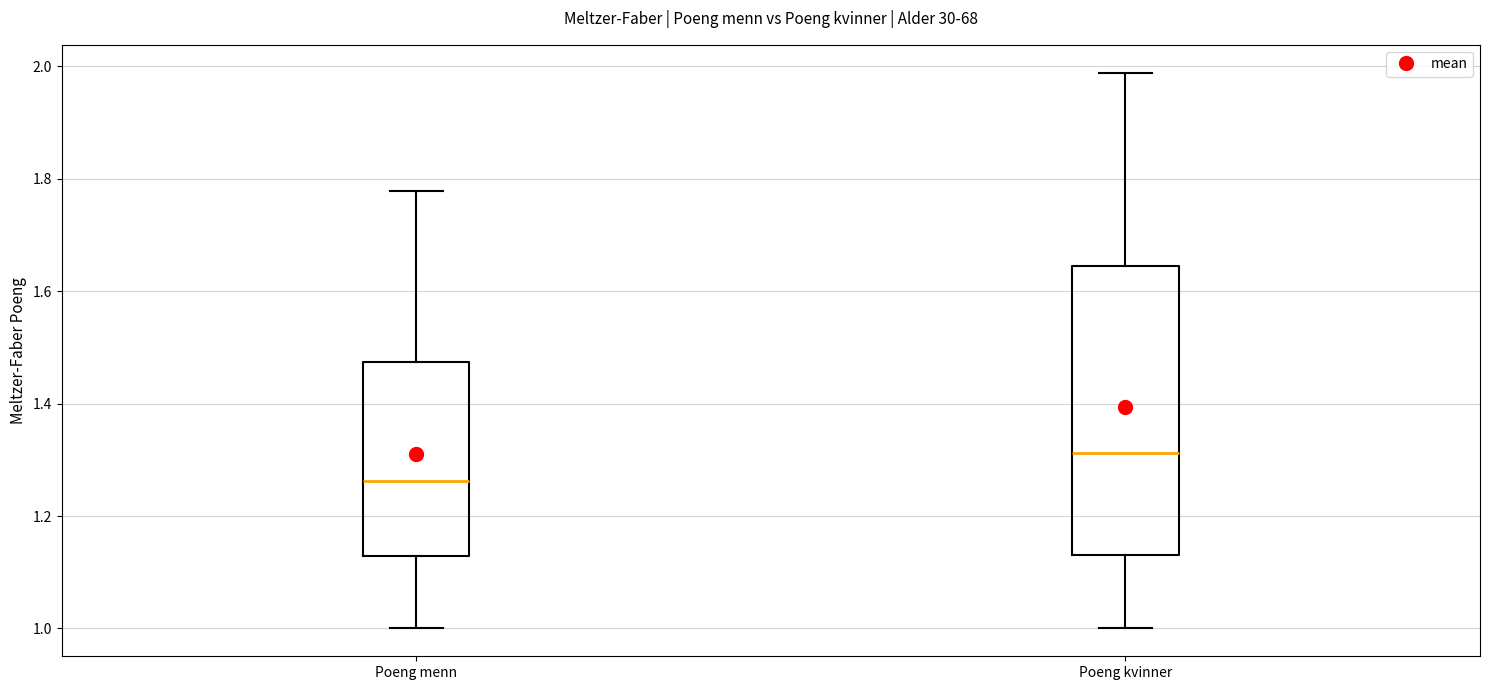

Which box has the lowest median line?

Poeng menn